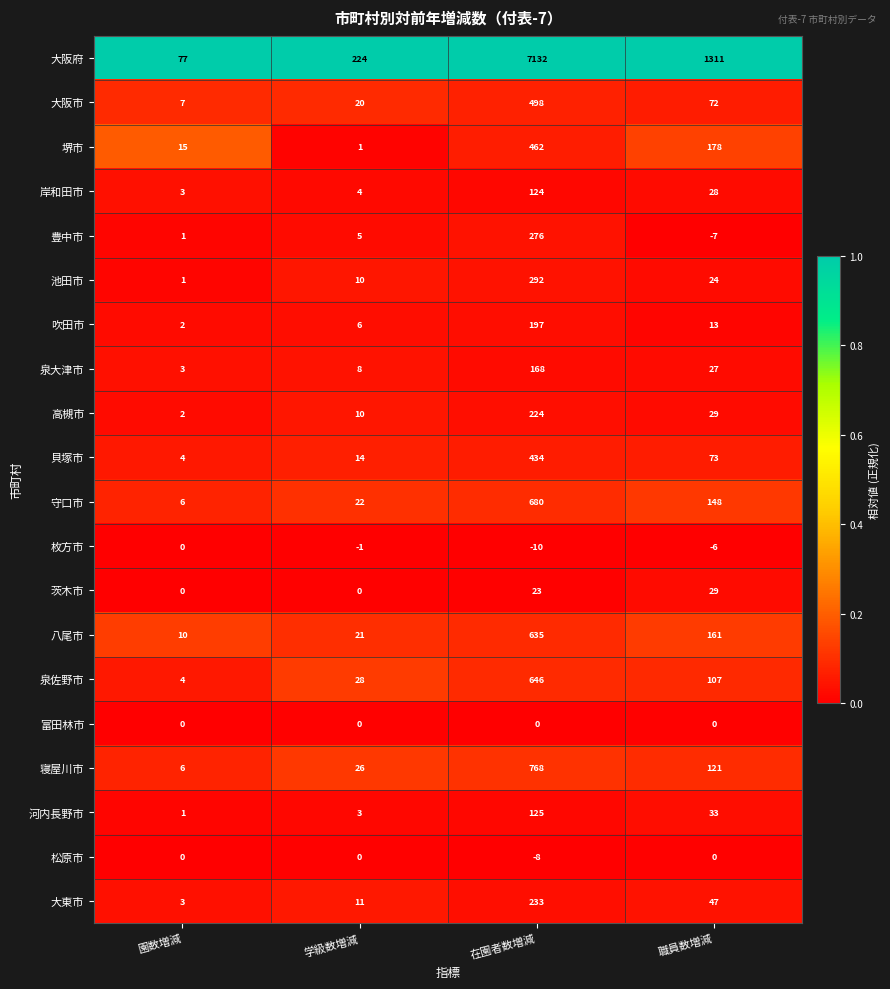

Which series has the largest total across all categories?

大阪府